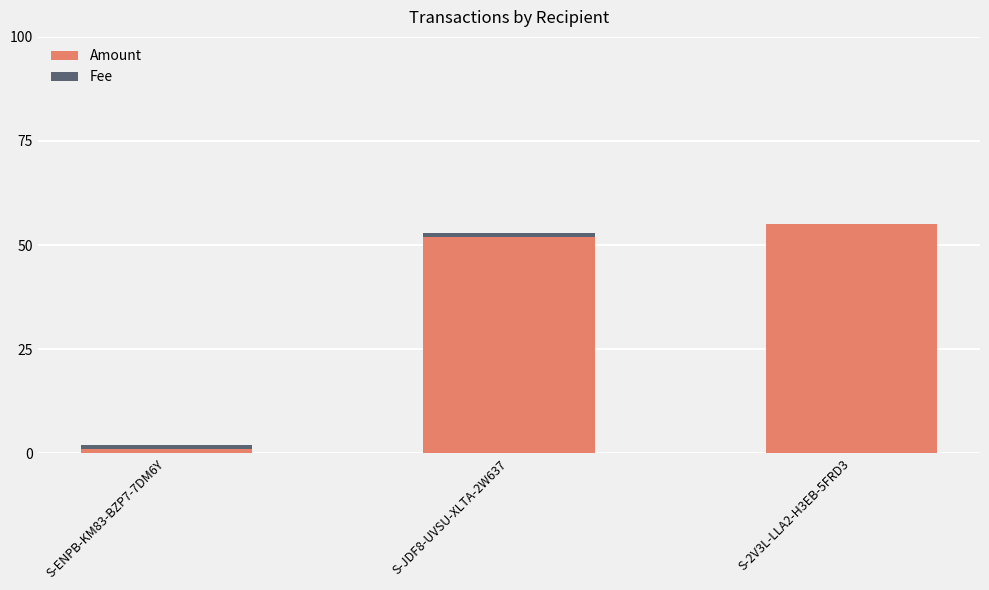

The Amount series shows 82.4 at S-2V3L-LLA2-H3EB-5FRD3. True or false?

False